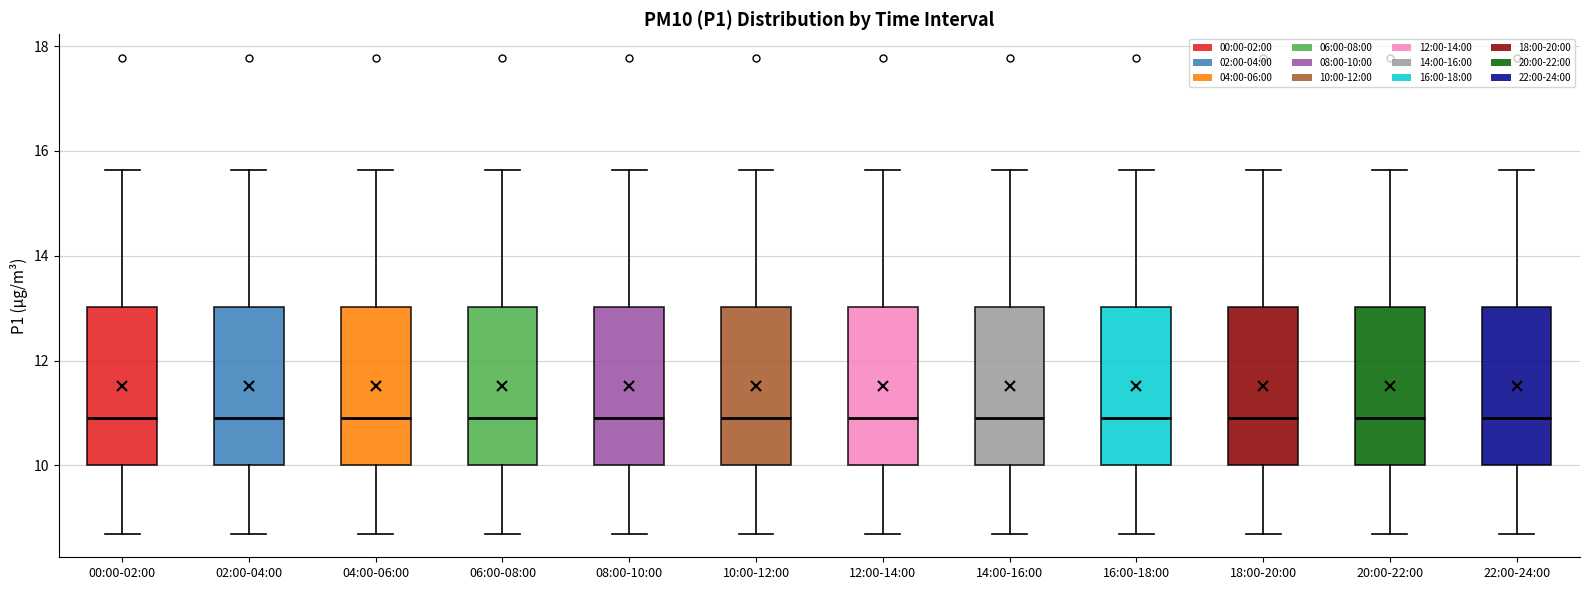

Where is the upper edge of the box for 08:00-10:00 on the y-axis? The values are not printed on the chart, so give them approximately, as read against the axis.

13.0